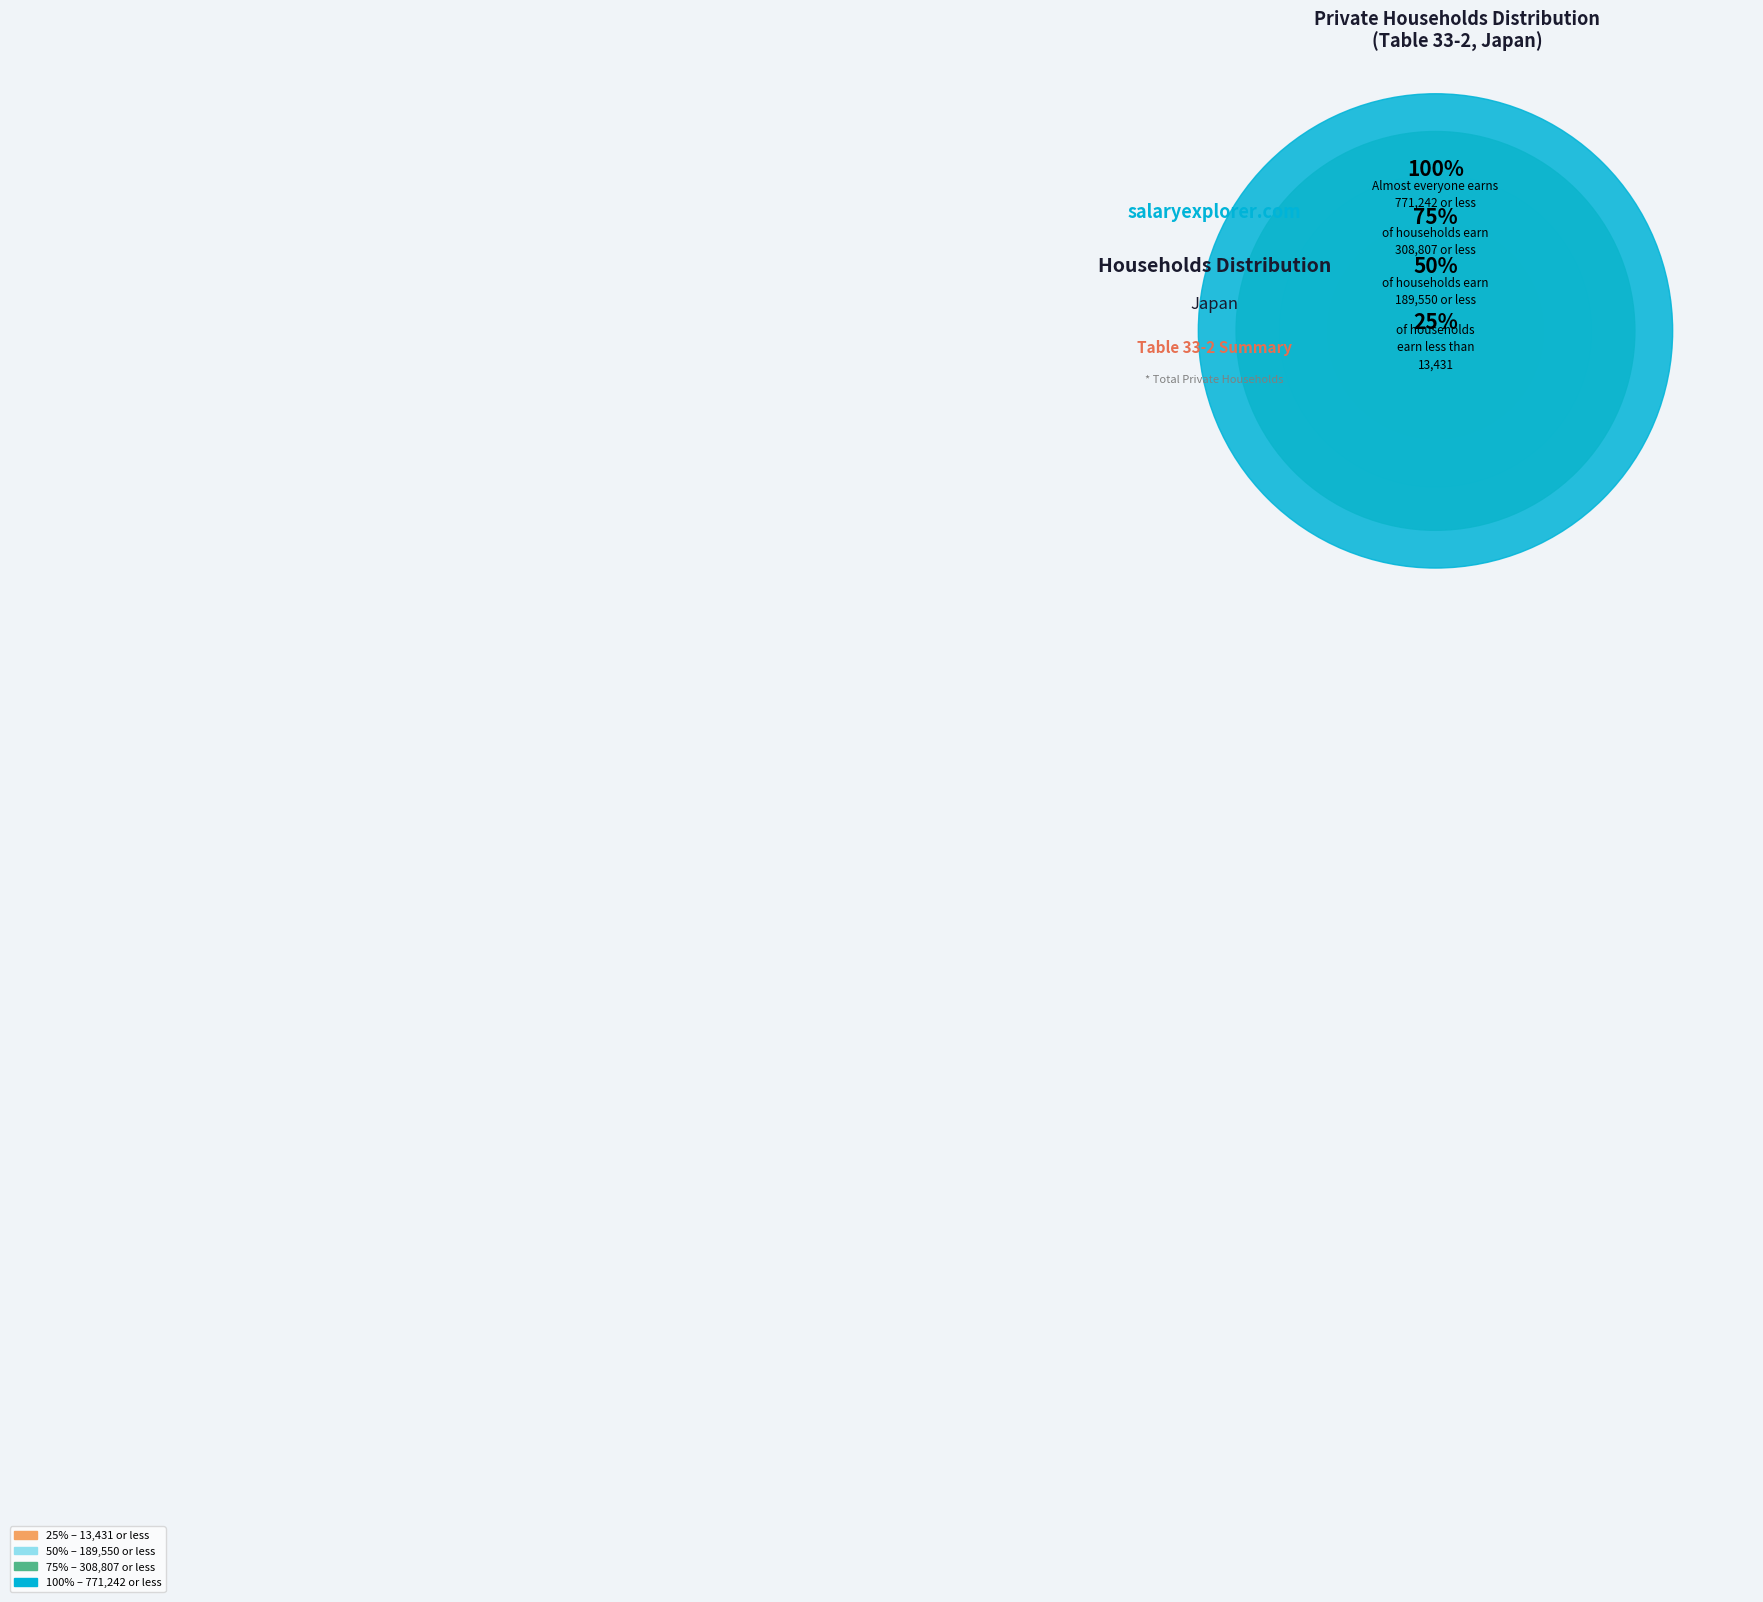

Does 33209 represent more than half of the total?

No